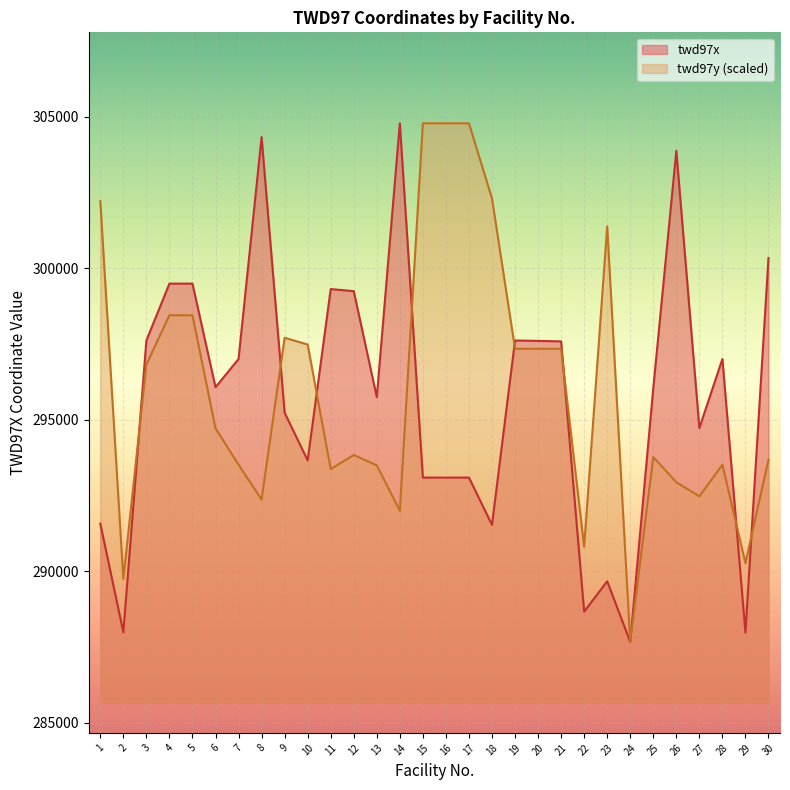

What is the difference between the maximum and second lowest values in the twd97y series?

15028.8